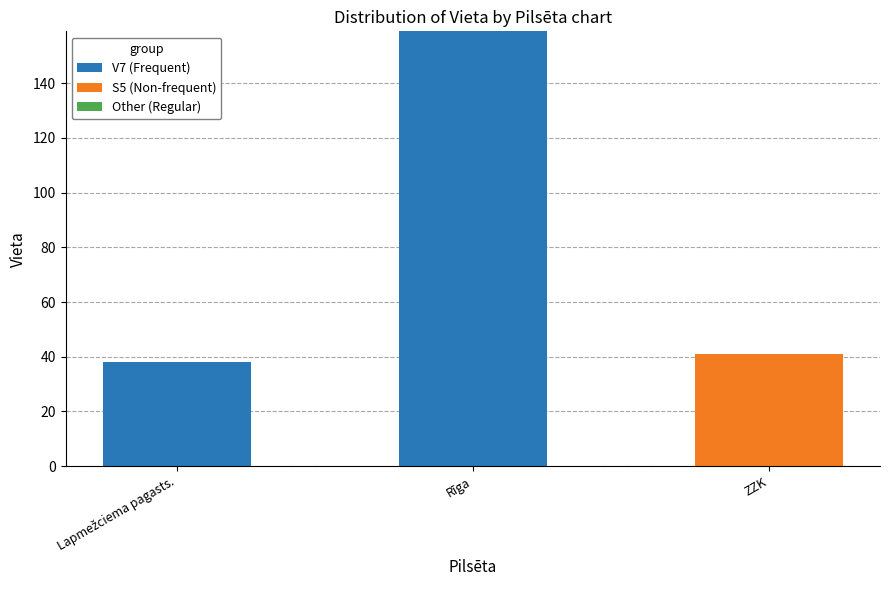

At which category is the sum across all series the highest?

Rīga